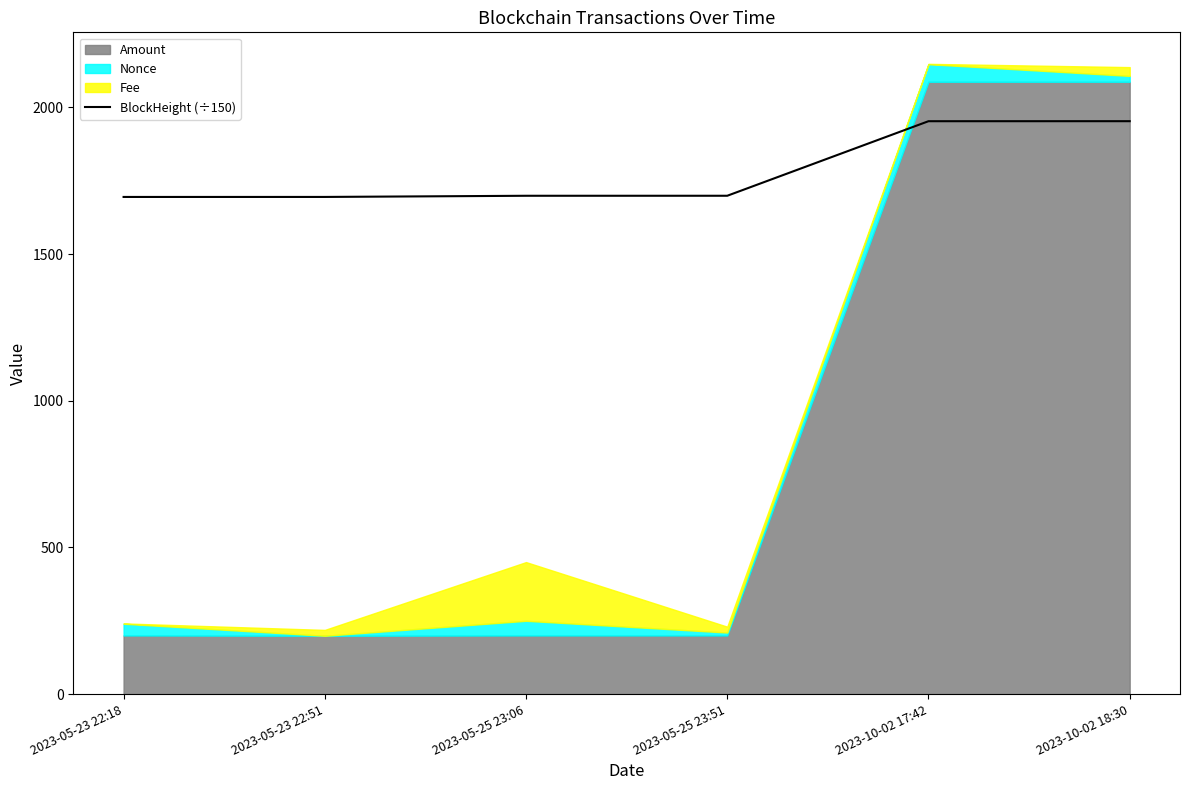

The value of BlockHeight (÷150) at 2023-05-23 22:18 is 1694.5. True or false?

True